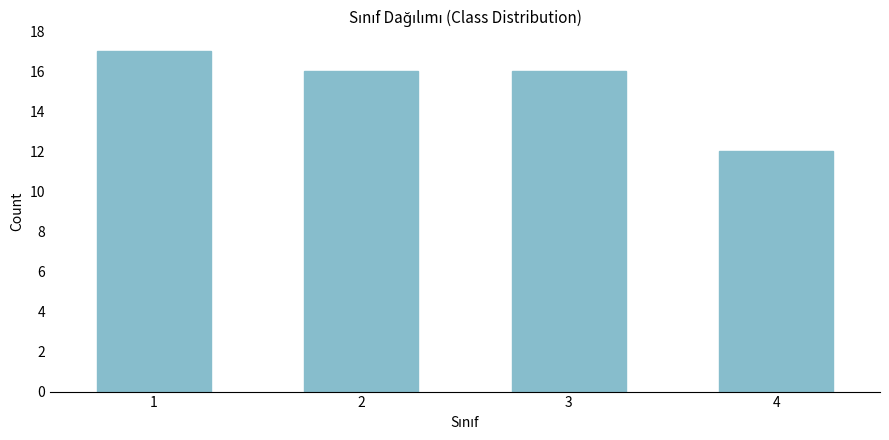

Reading left to right, transcribe all the data shown in this chart.

17	16	16	12